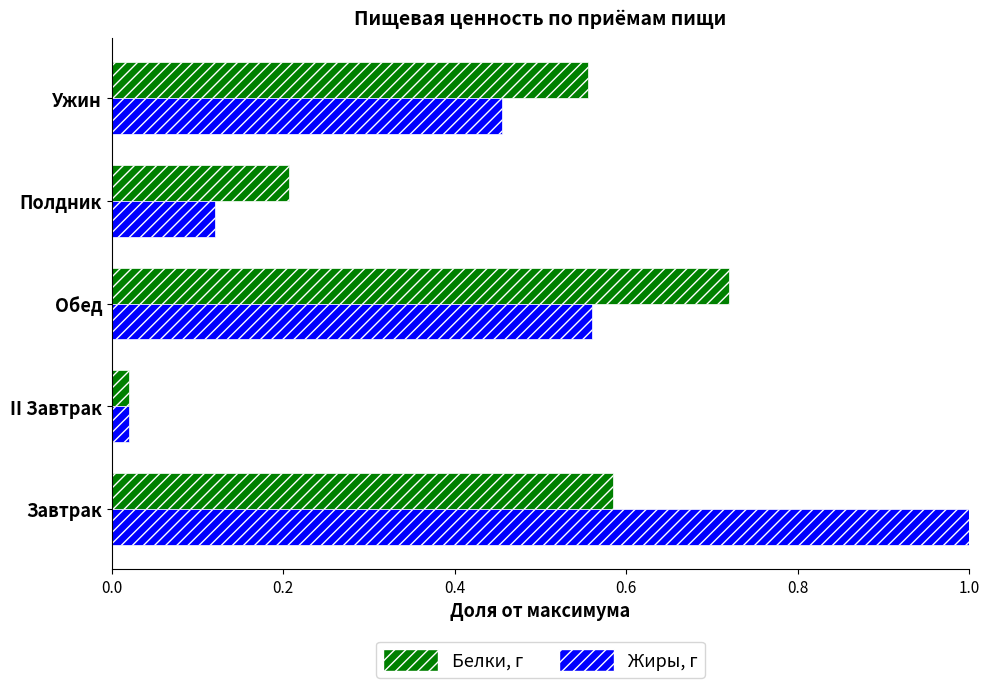

Which series has the largest total across all categories?

Жиры, г